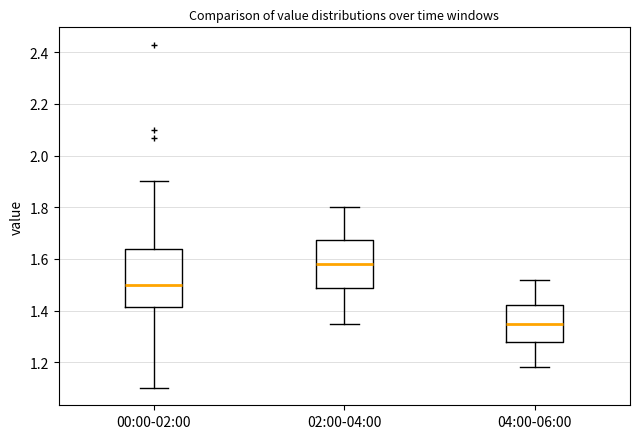

Where is the lower edge of the box for 02:00-04:00 on the y-axis? The values are not printed on the chart, so give them approximately, as read against the axis.

1.48